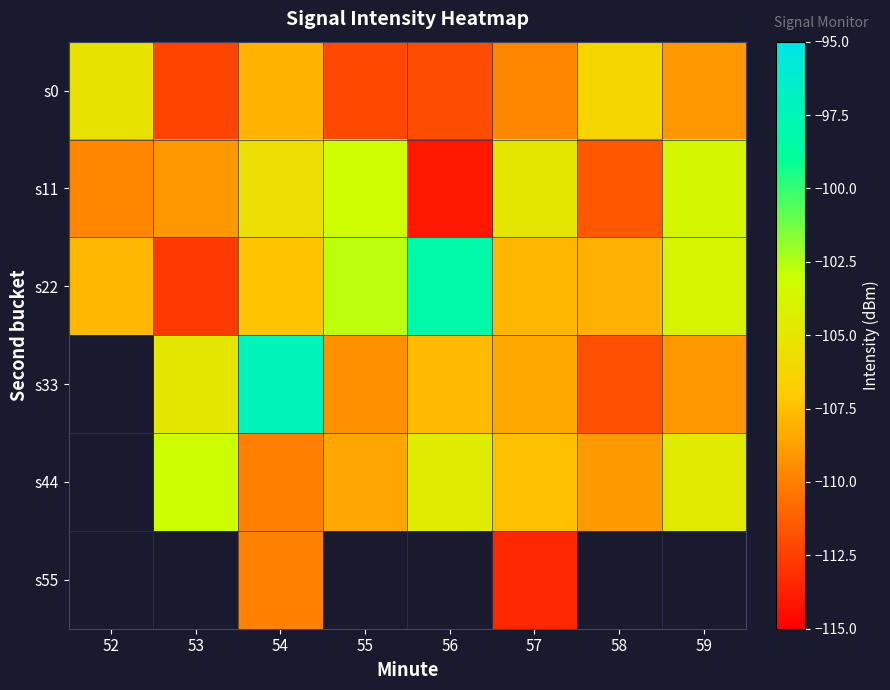

Between 53 and 57, which is larger?

57